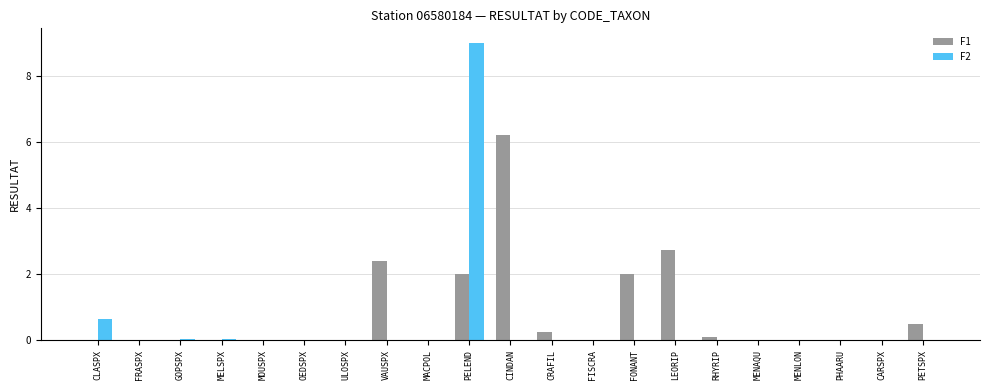

Is it true that F2 equals 0.2 at CLASPX?

False